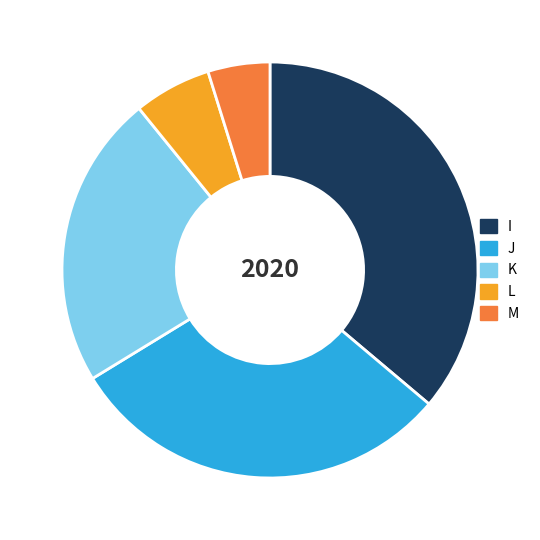

Which slice is the largest?

I